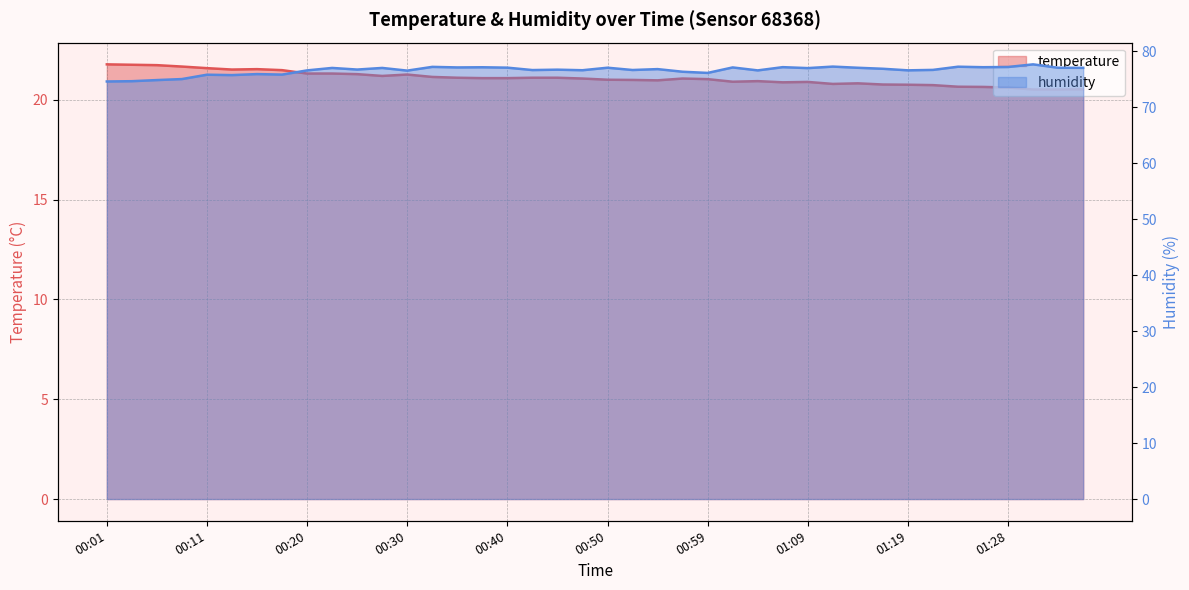

Is the value of temperature at 01:04 greater than the value of humidity at 00:50?

No